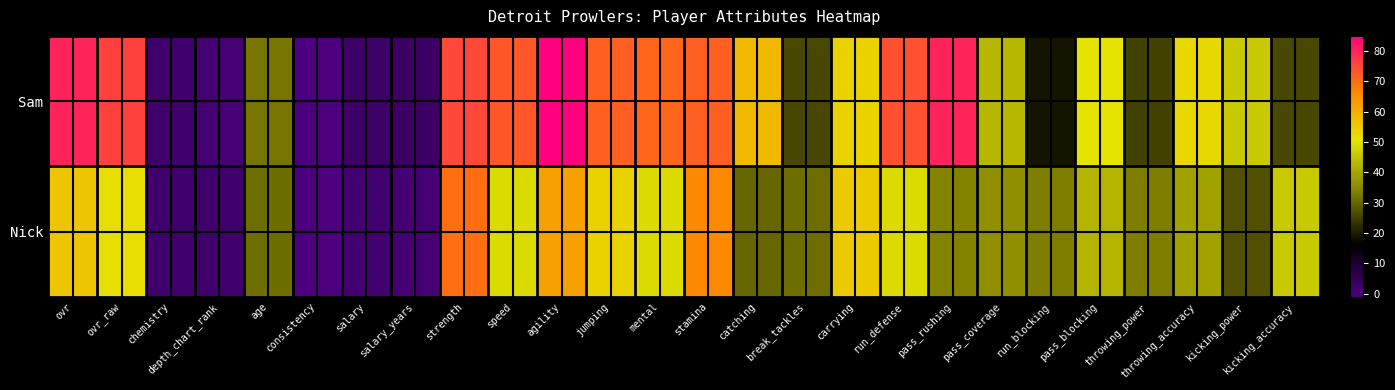

At stamina, list the series in order from smallest to largest.

Nick, Sam